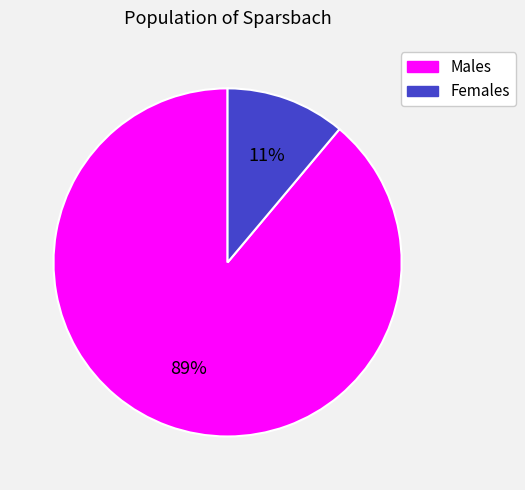

Is there any slice that represents more than half of the pie?

Yes